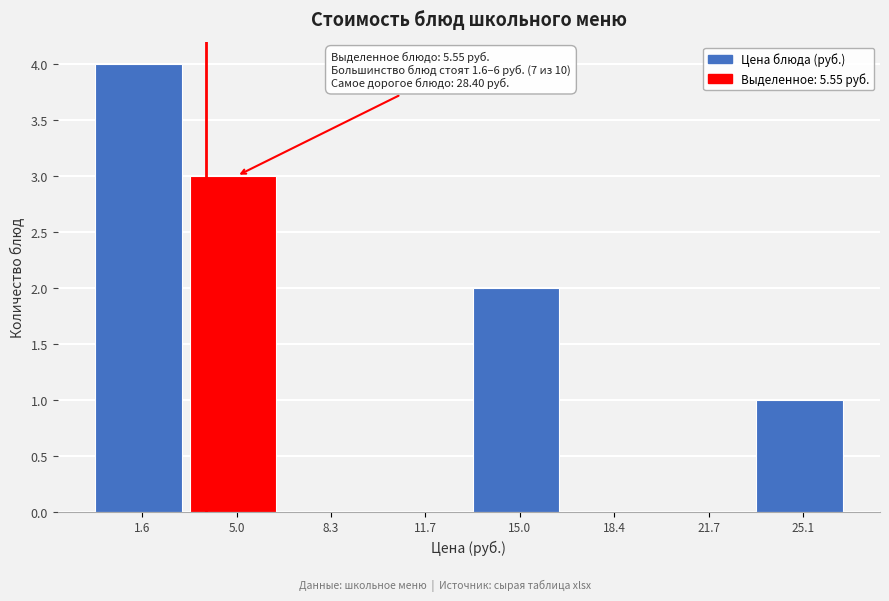

Reading left to right, extract all data points from this chart.

1.6=4	5.0=3	8.3=0	11.7=0	15.0=2	18.4=0	21.7=0	25.1=1